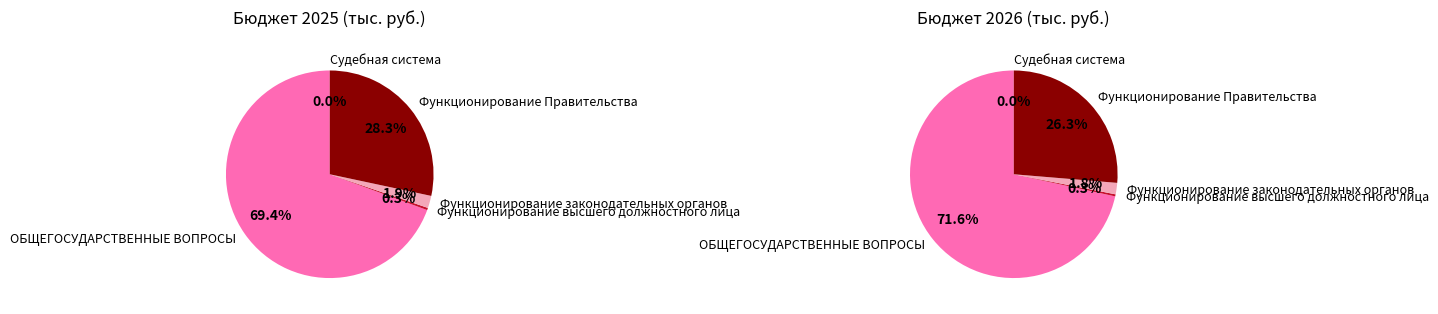

Count the number of slices in the pie.

5